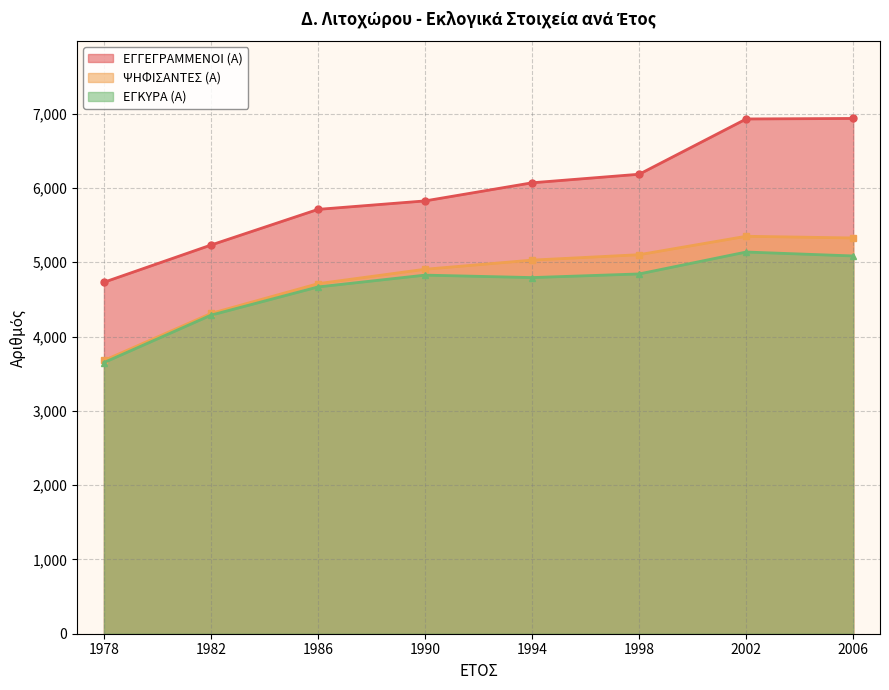

Reading left to right, what are all the values shown in this chart?

ΕΓΓΕΓΡΑΜΜΕΝΟΙ (Α): 4731	5232	5712	5826	6070	6185	6929	6936
ΨΗΦΙΣΑΝΤΕΣ (Α): 3678	4311	4712	4906	5029	5102	5350	5327
ΕΓΚΥΡΑ (Α): 3650	4288	4668	4827	4794	4843	5138	5085